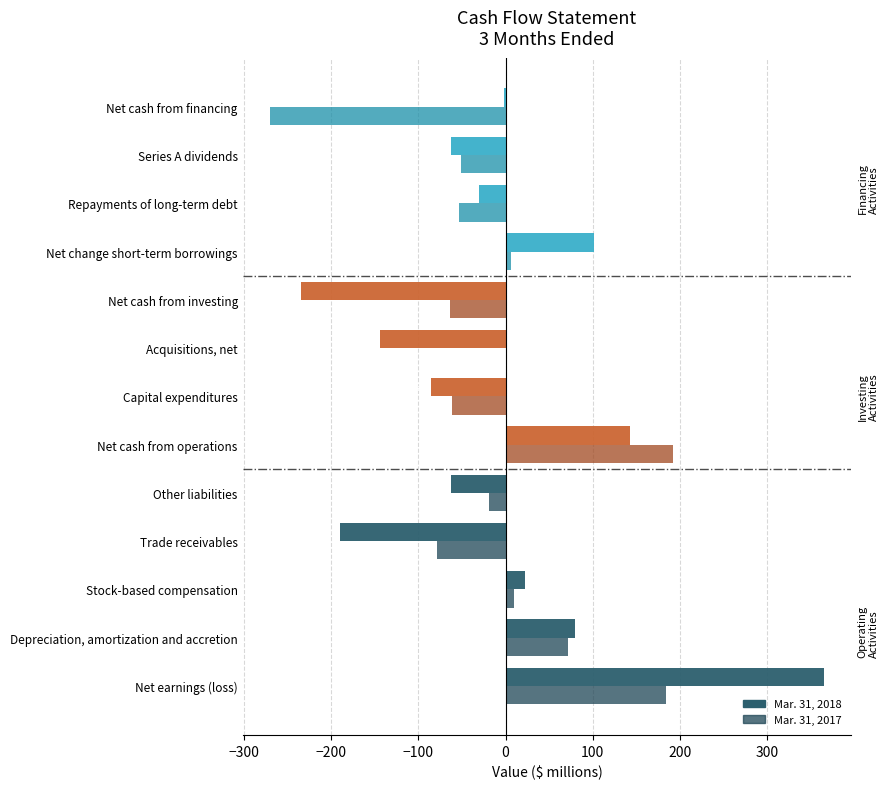

How many values in the Mar. 31, 2018 series exceed -31?

6